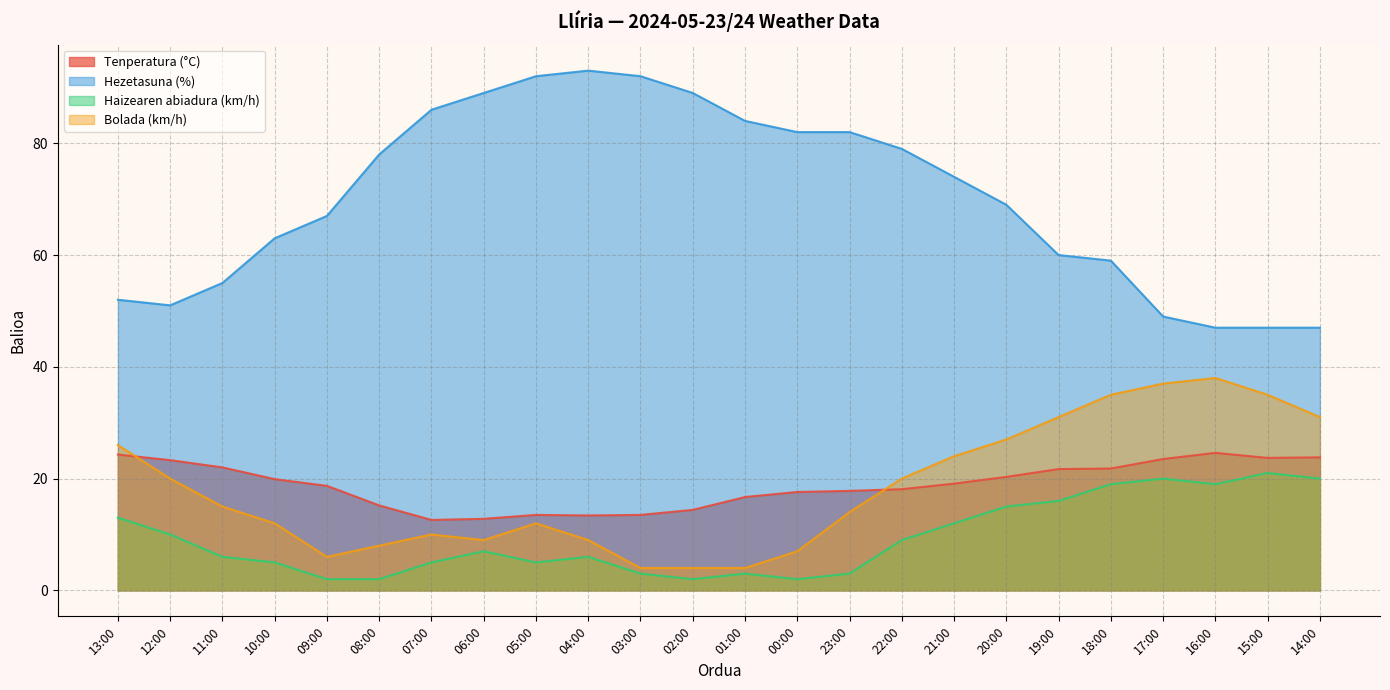

What is the difference between the maximum and minimum values in the Bolada (km/h) series?

34.0